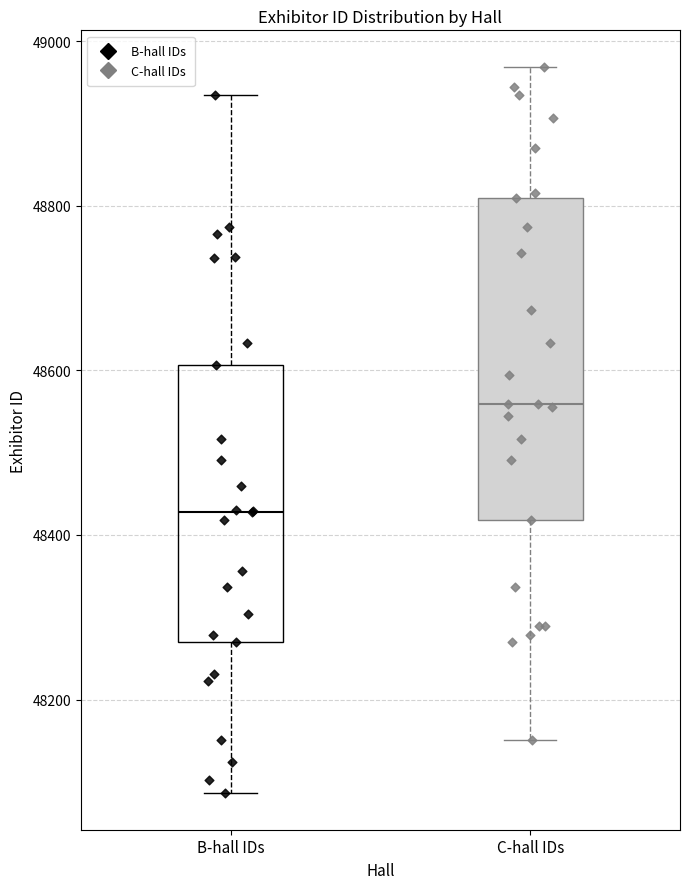

Comparing the boxes themselves (not the whiskers), which one is the tallest?

C-hall IDs